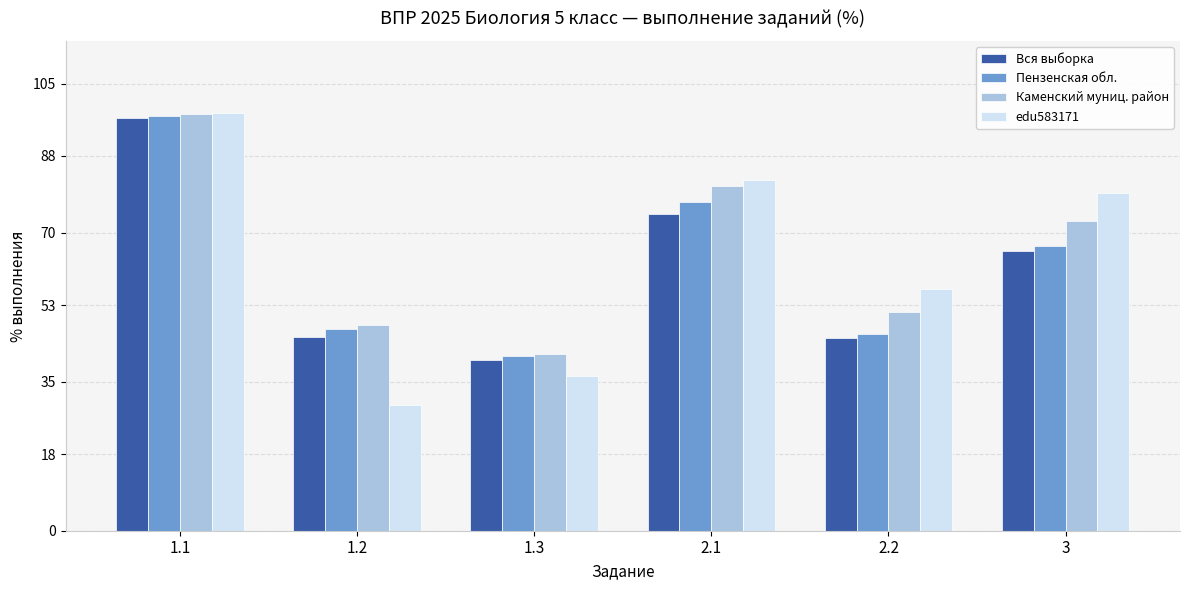

Between 1.1 and 2.1, which series saw the biggest shift?

Вся выборка